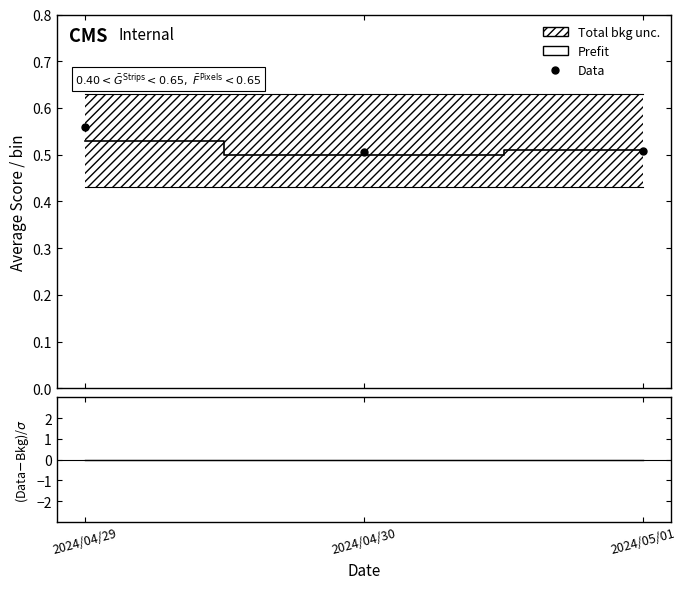

Is the value of (Data-Bkg)/σ at 2024/04/29 greater than the value of Prefit at 2024/04/30?

No